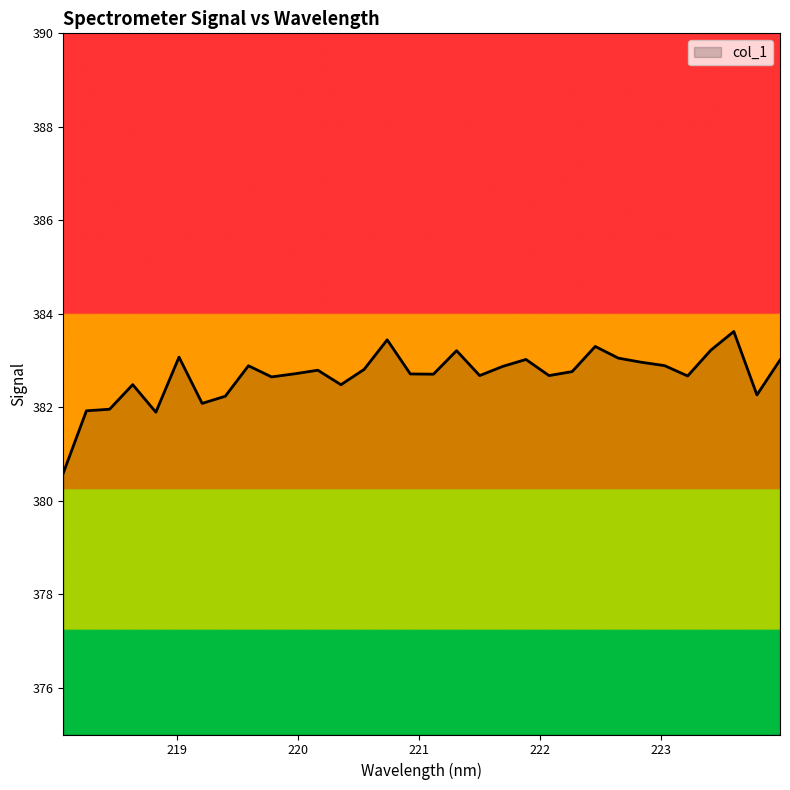

What is the minimum value shown in the chart?

380.6